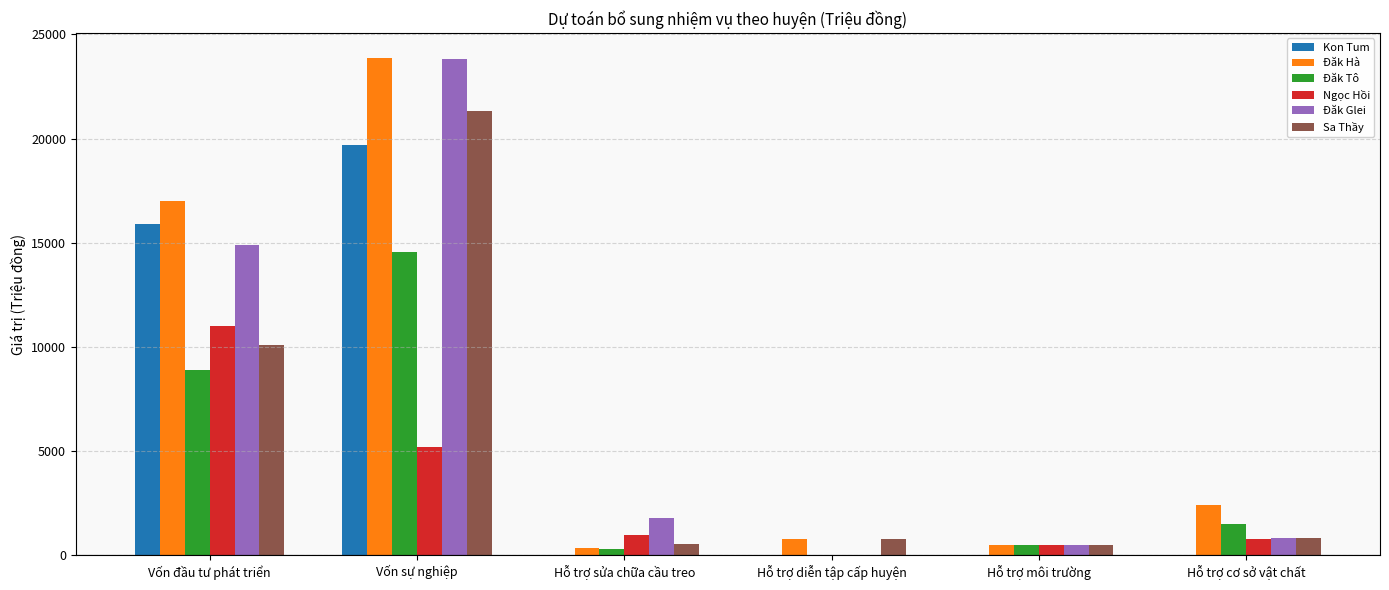

Between Vốn sự nghiệp and Hỗ trợ sửa chữa cầu treo, which series saw the biggest shift?

Đăk Hà